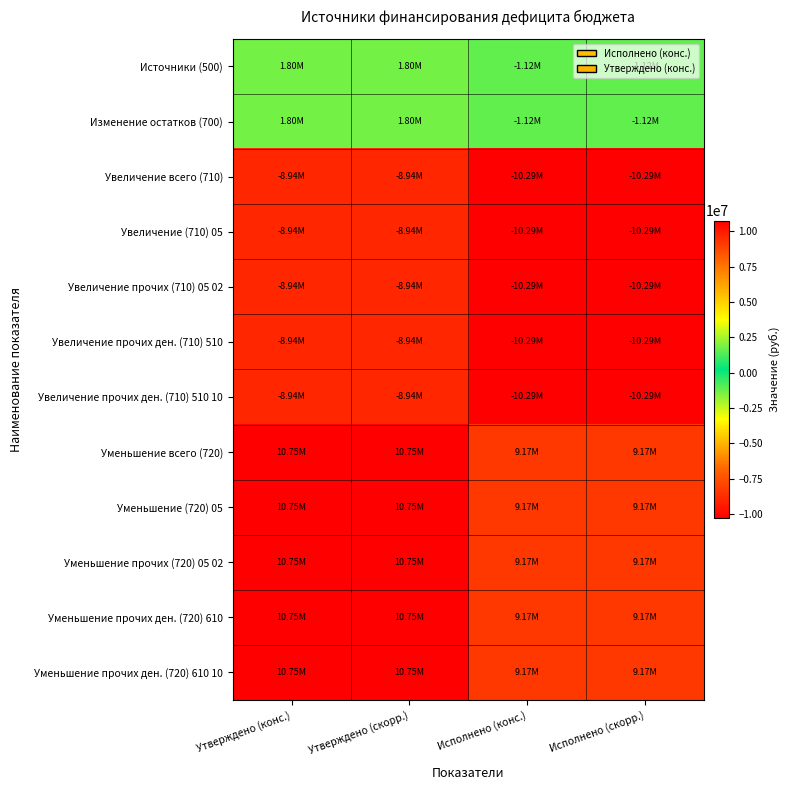

Rank the series at Исполнено (скорр.) from highest to lowest value.

Уменьшение всего (720), Уменьшение (720) 05, Уменьшение прочих (720) 05 02, Уменьшение прочих ден. (720) 610, Уменьшение прочих ден. (720) 610 10, Источники (500), Изменение остатков (700), Увеличение всего (710), Увеличение (710) 05, Увеличение прочих (710) 05 02, Увеличение прочих ден. (710) 510, Увеличение прочих ден. (710) 510 10